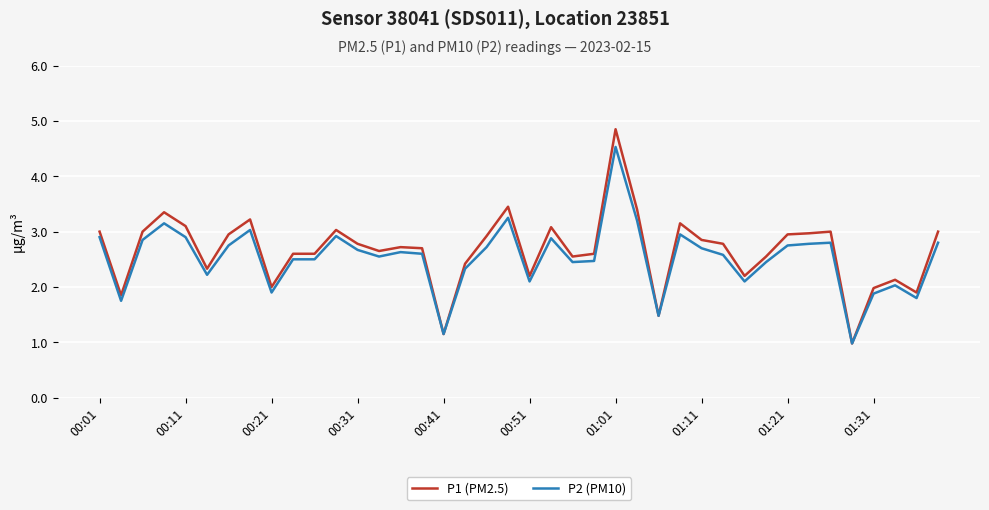

Which series has the widest spread of values?

P1 (PM2.5)